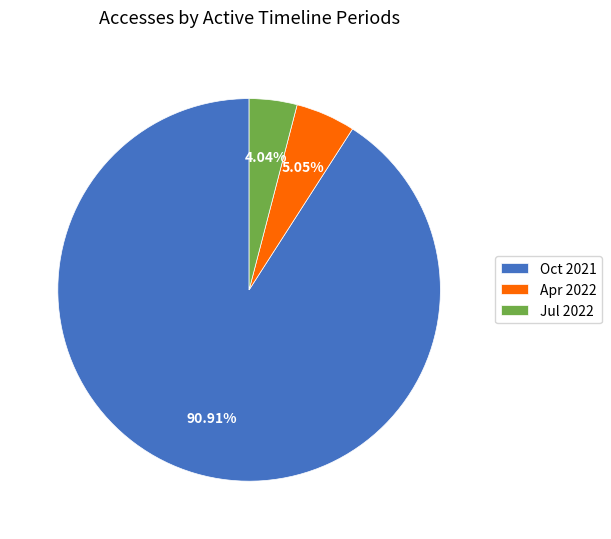

How many segments does this pie chart have?

3